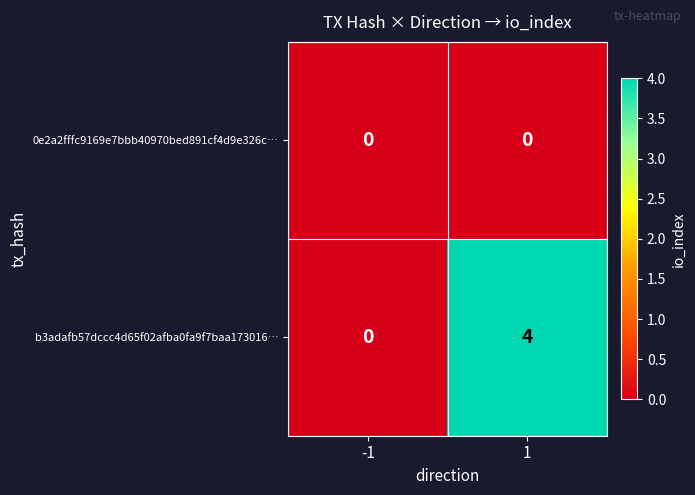

List the series in order of their overall mean, highest first.

b3adafb57dccc4d65f02afba0fa9f7baa173016…, 0e2a2fffc9169e7bbb40970bed891cf4d9e326c…